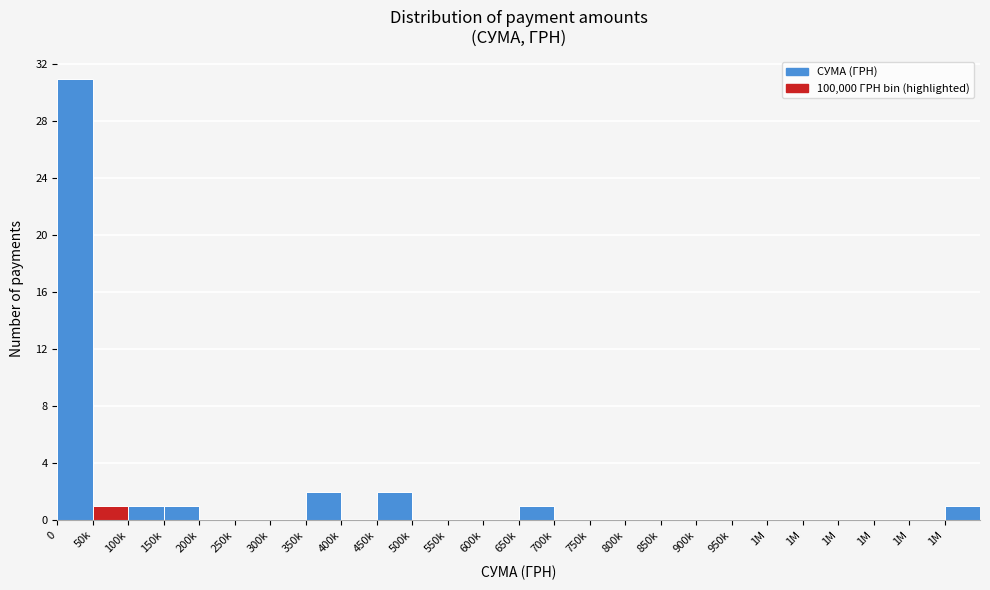

How many data points does each series have?

26